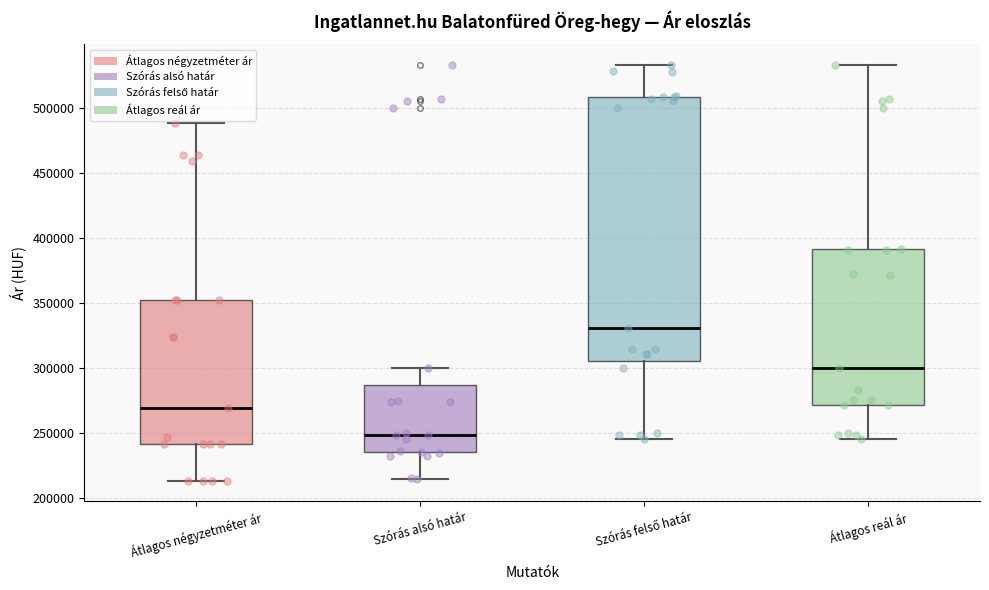

Which box has the lowest median line?

Szórás alsó határ